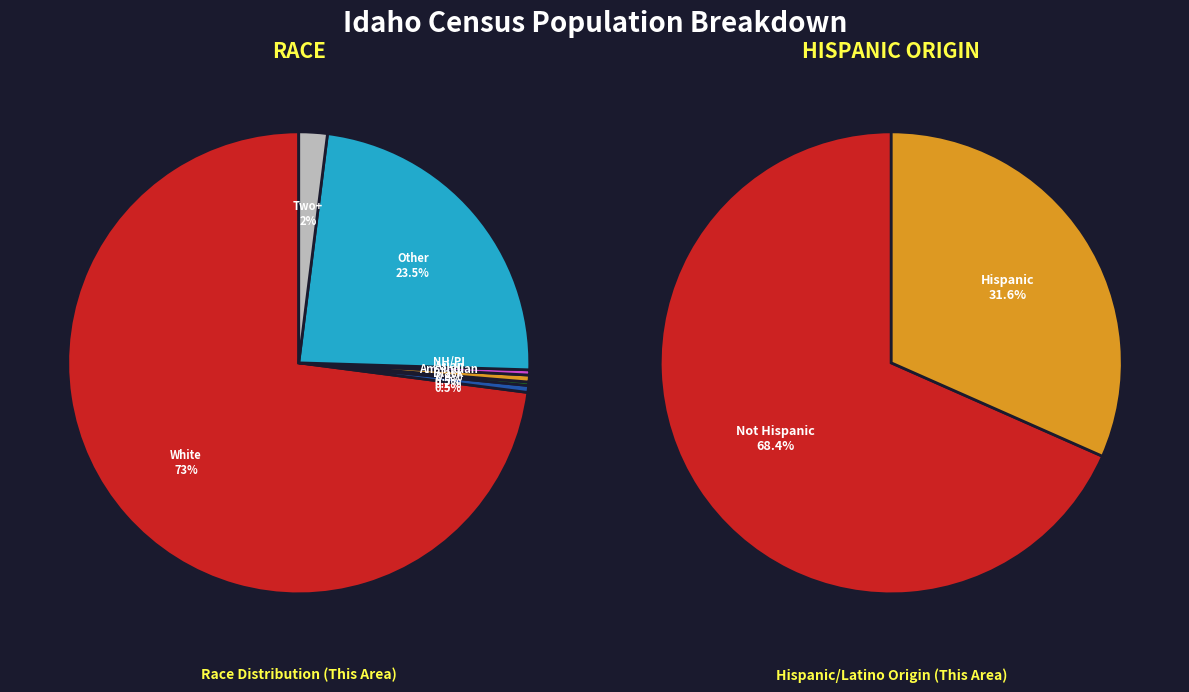

To the nearest percent, what percentage of the pie is Two or More Races?

2%